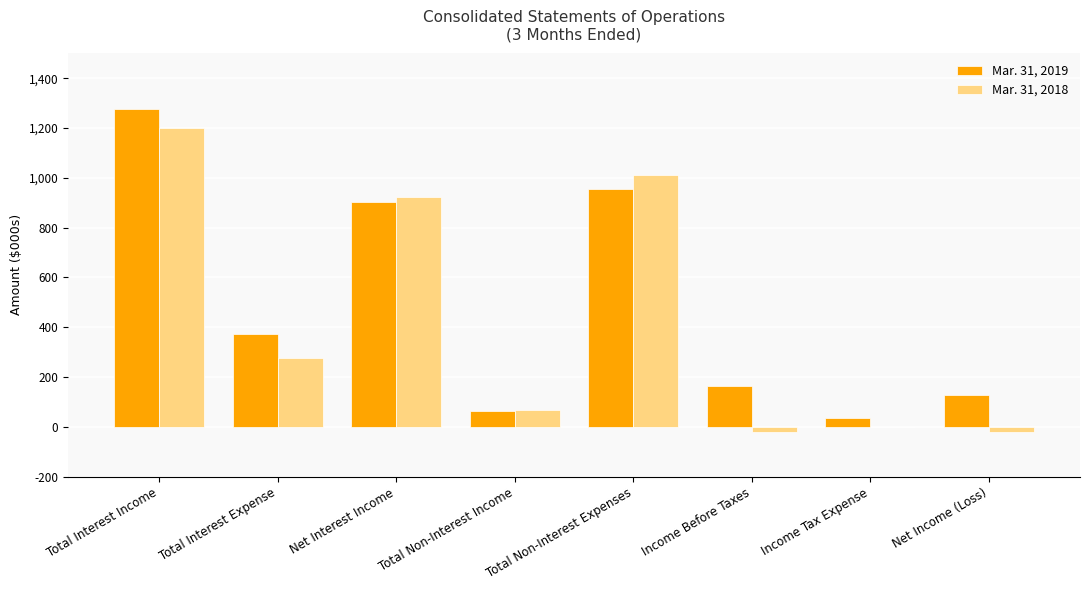

Which series has the widest spread of values?

Mar. 31, 2019